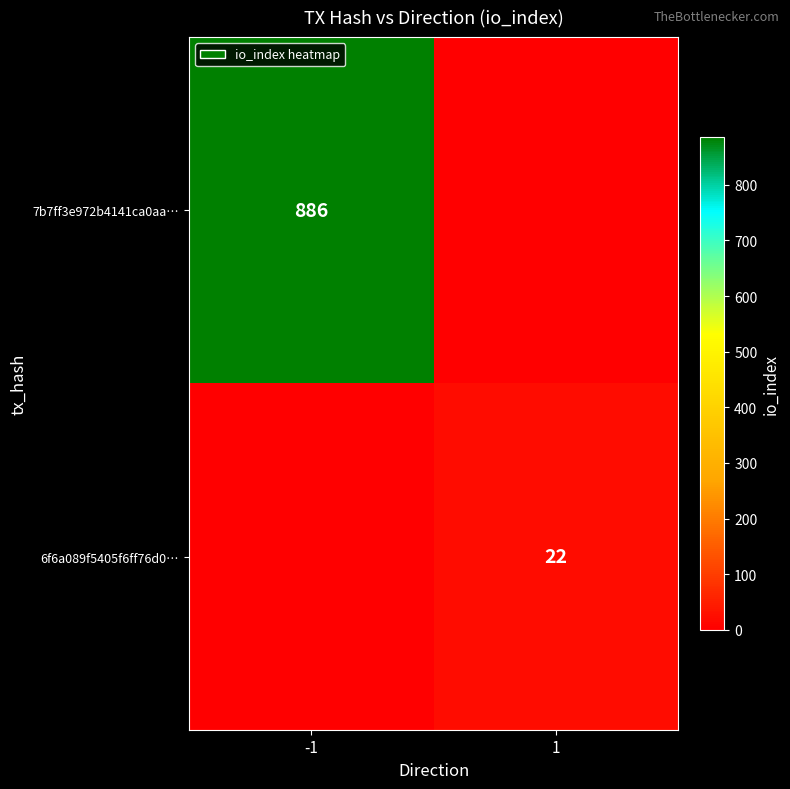

The 7b7ff3e972b4141ca0aa… series shows 453 at -1. True or false?

False